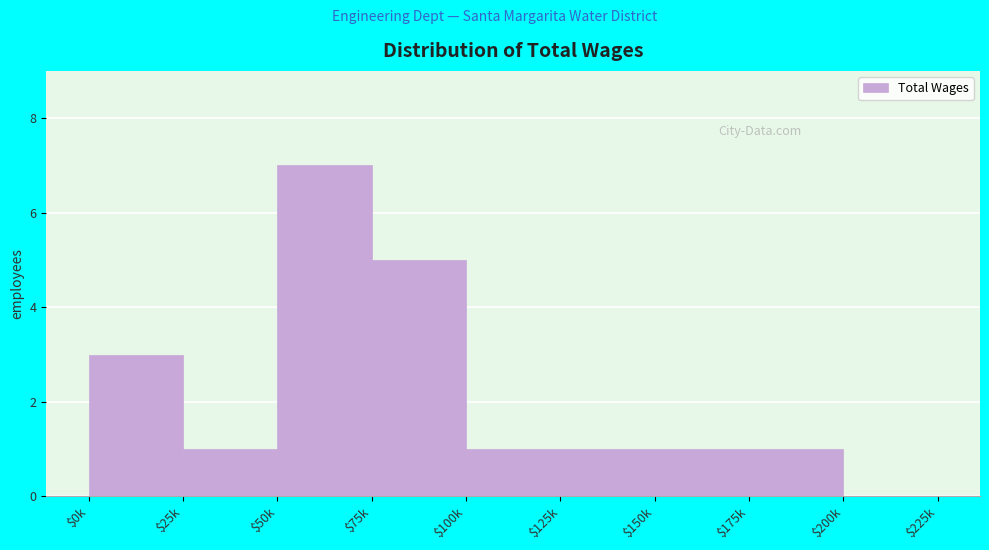

What is the sum of all values?

20